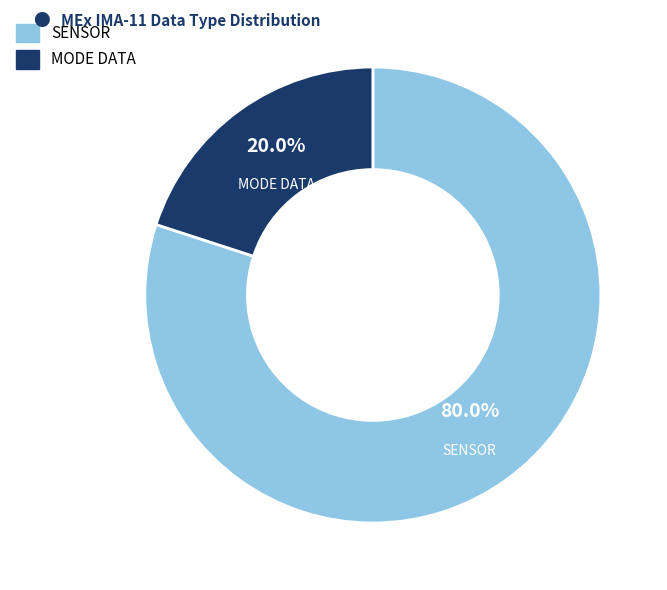

Is there a majority slice in this chart?

Yes